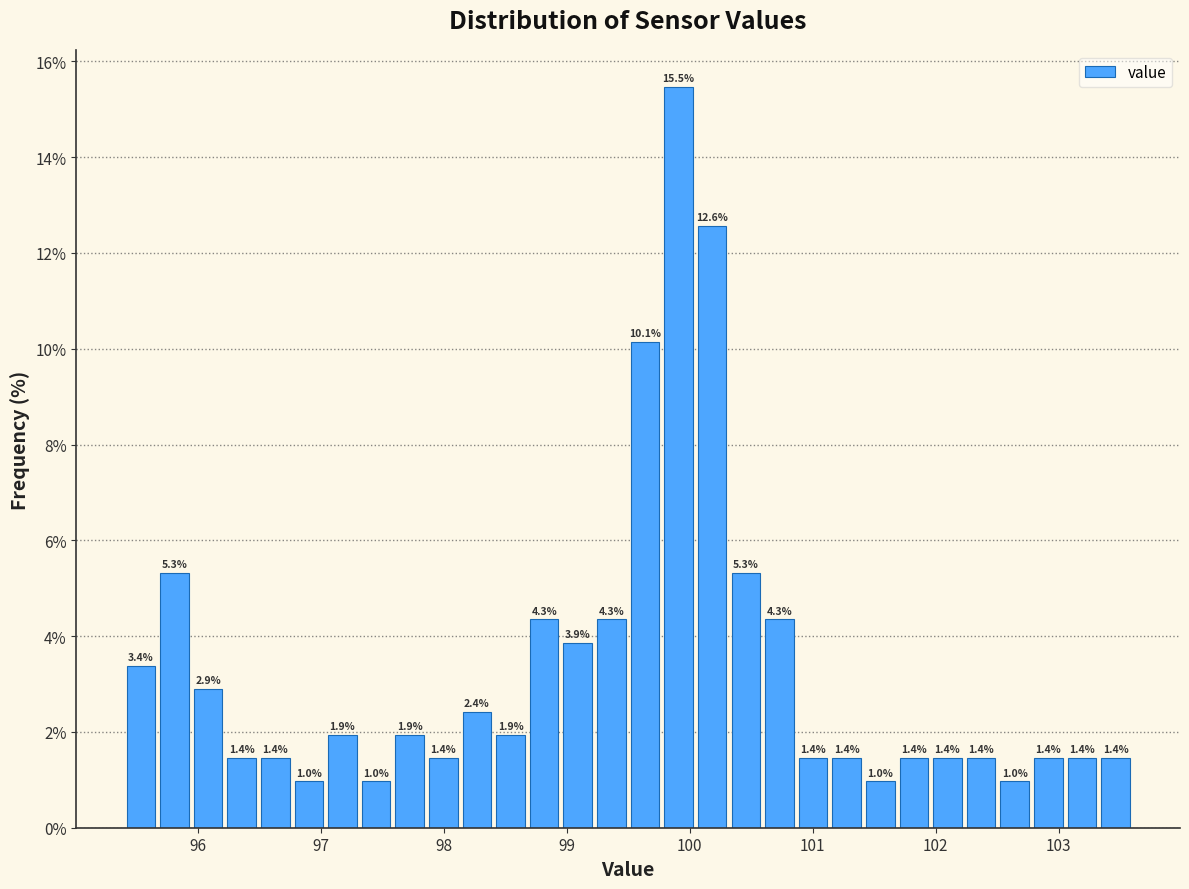

Around what value on the x-axis is the tallest bar? Give the approximate position of its centre, as read against the axis.

99.9